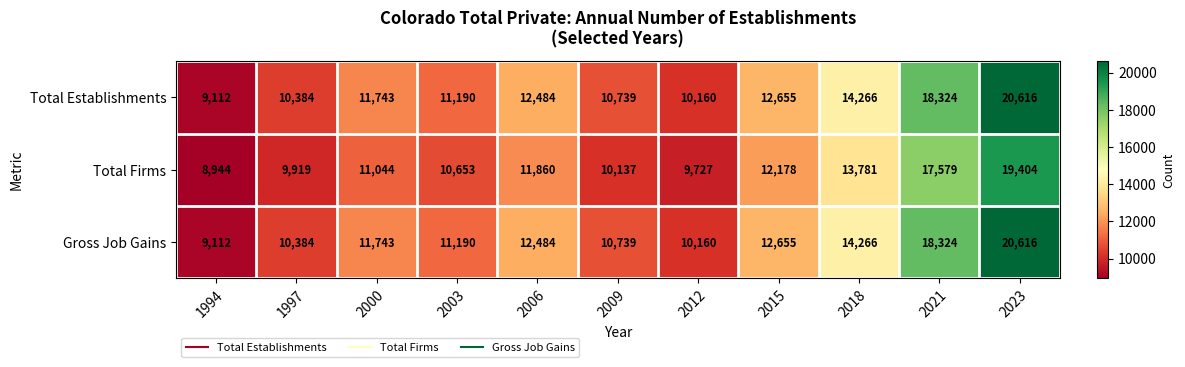

What is the maximum value shown in the chart?

20616